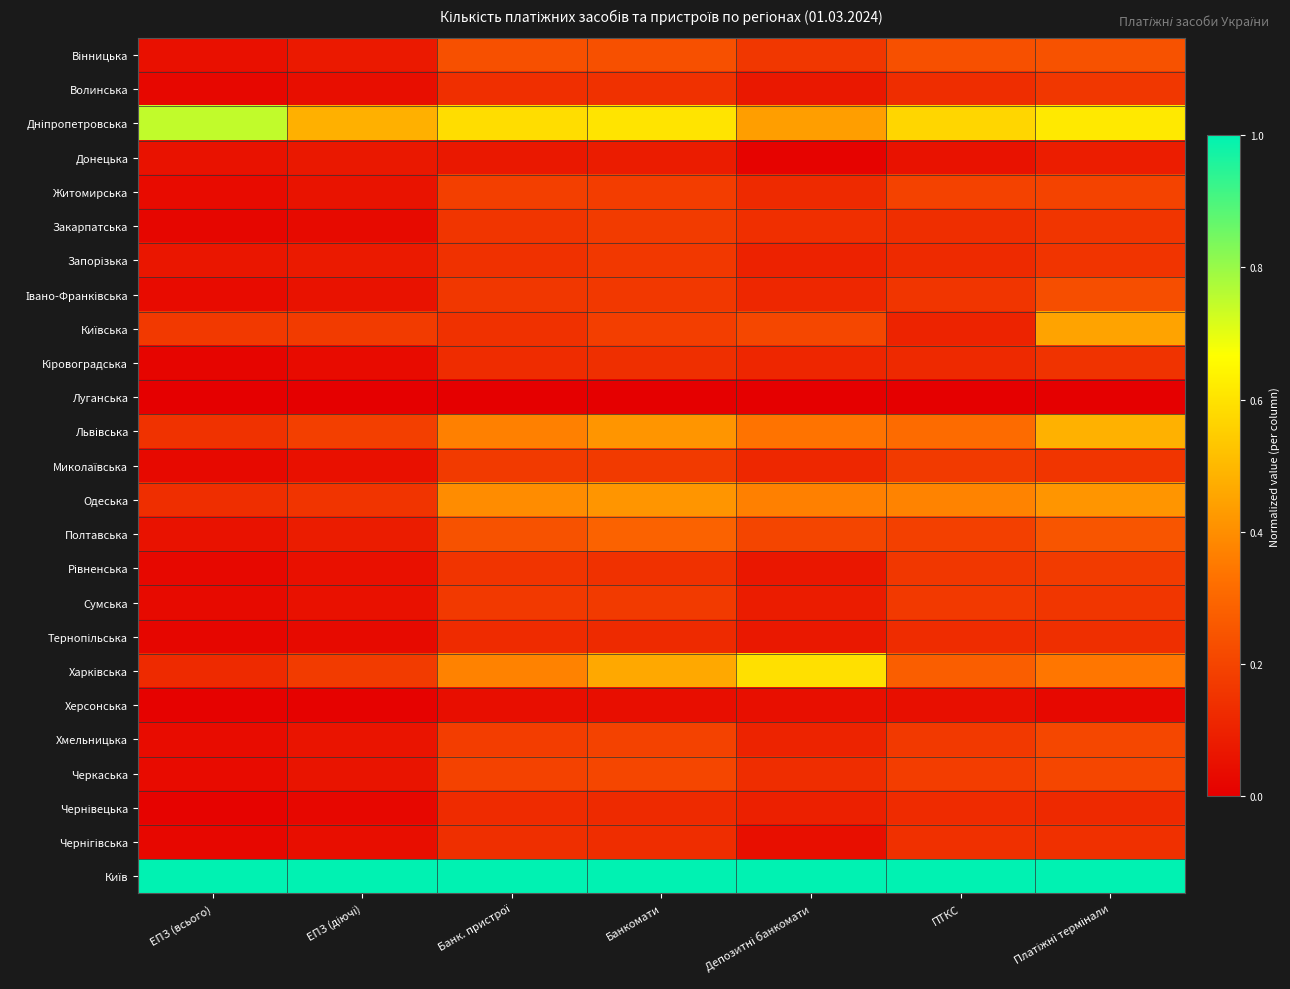

What is the spread (max minus min) of values at ЕПЗ (діючі)?

1.0